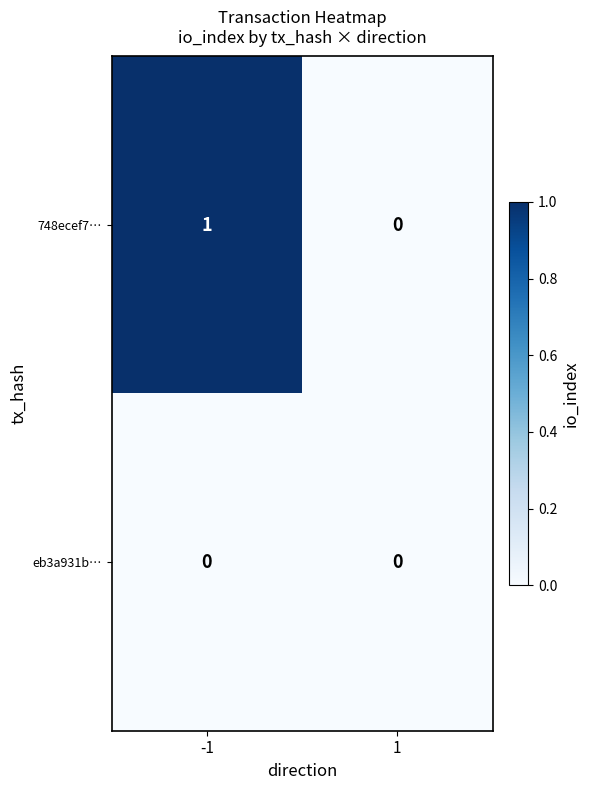

Which series has the largest range (max minus min)?

748ecef7…